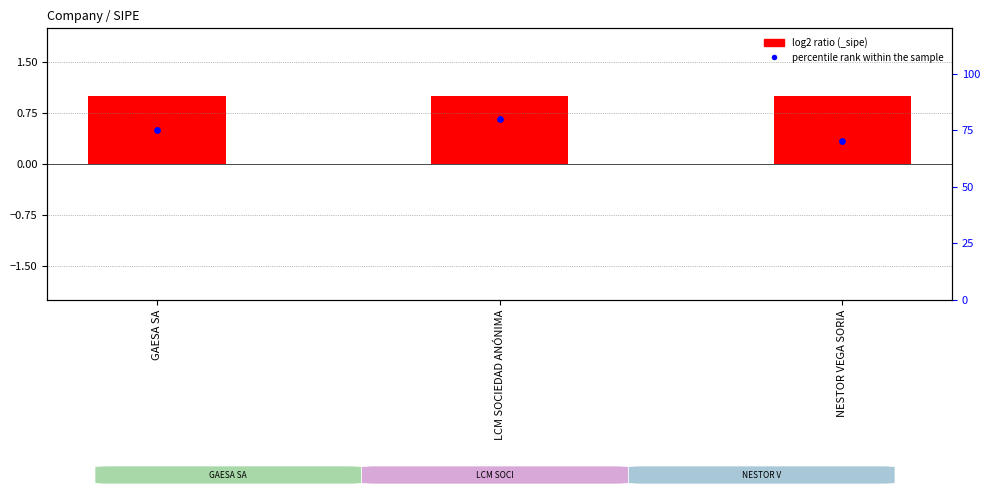

Which has a higher value, GAESA SA or LCM SOCIEDAD ANÓNIMA?

LCM SOCIEDAD ANÓNIMA